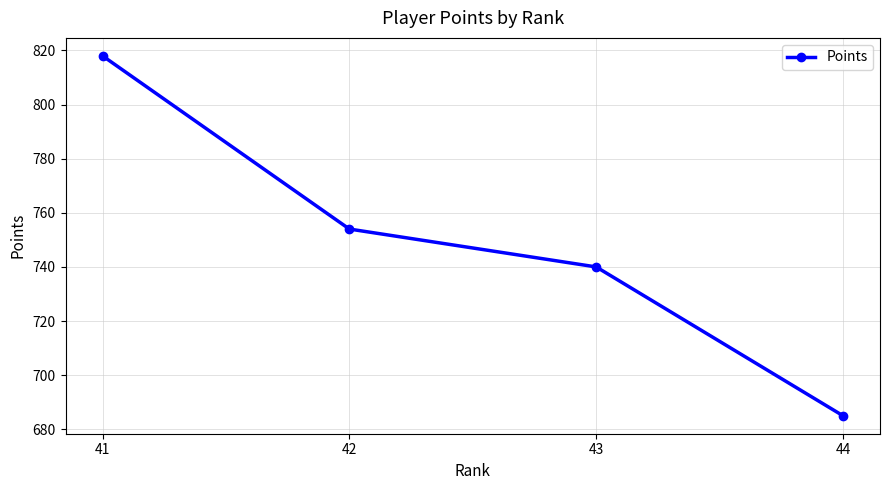

What is the change in value from 41 to 43?

-78